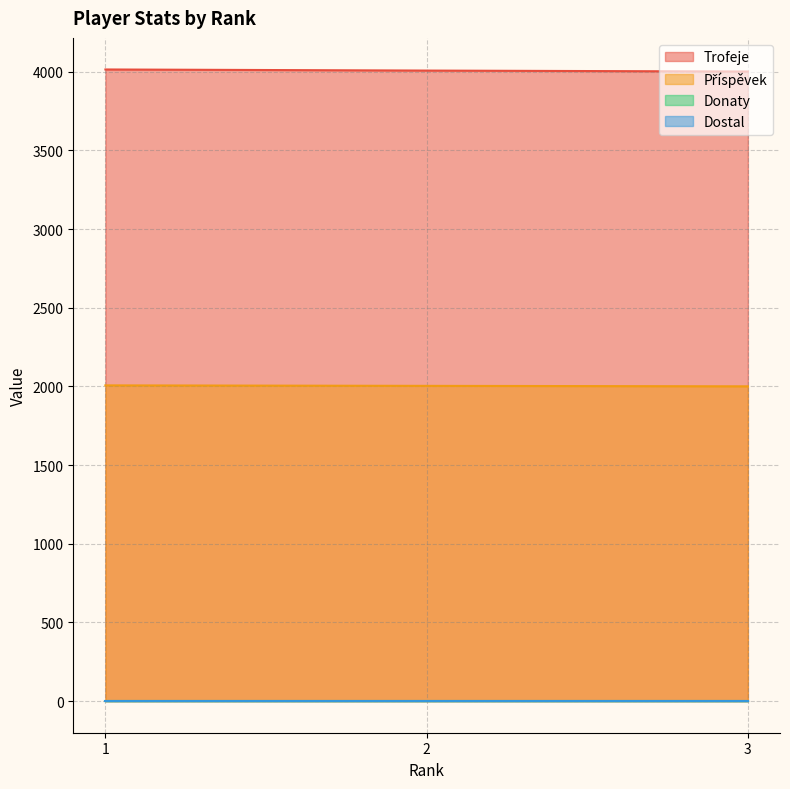

At which category does the chart reach its minimum across all series?

3